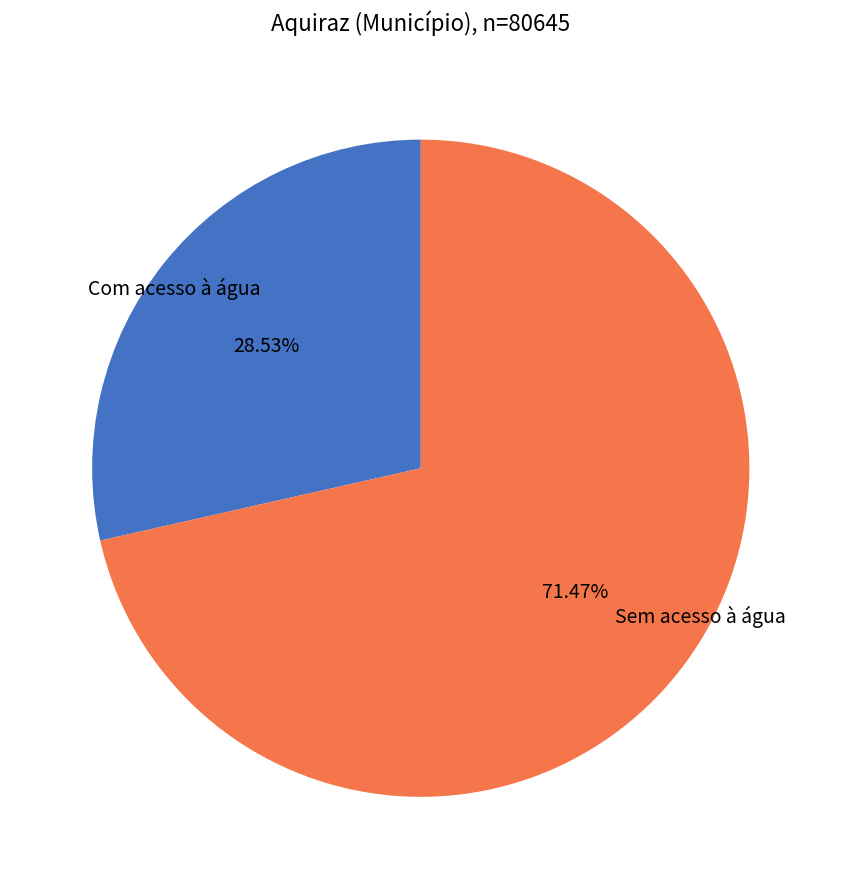

Is there a majority slice in this chart?

Yes